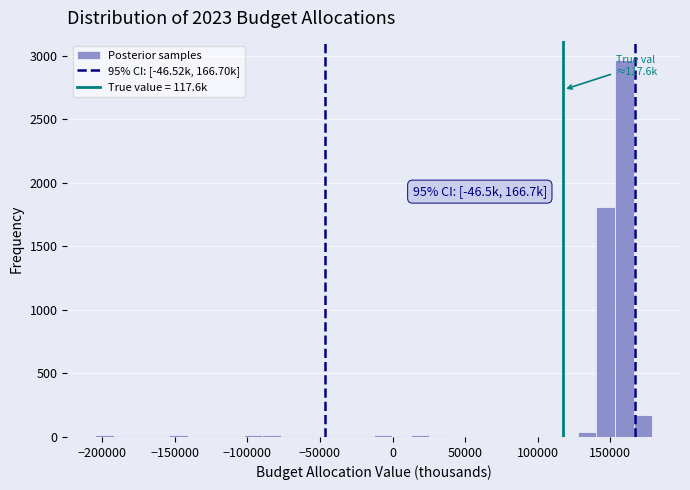

Around what value on the x-axis is the tallest bar? Give the approximate position of its centre, as read against the axis.

160000